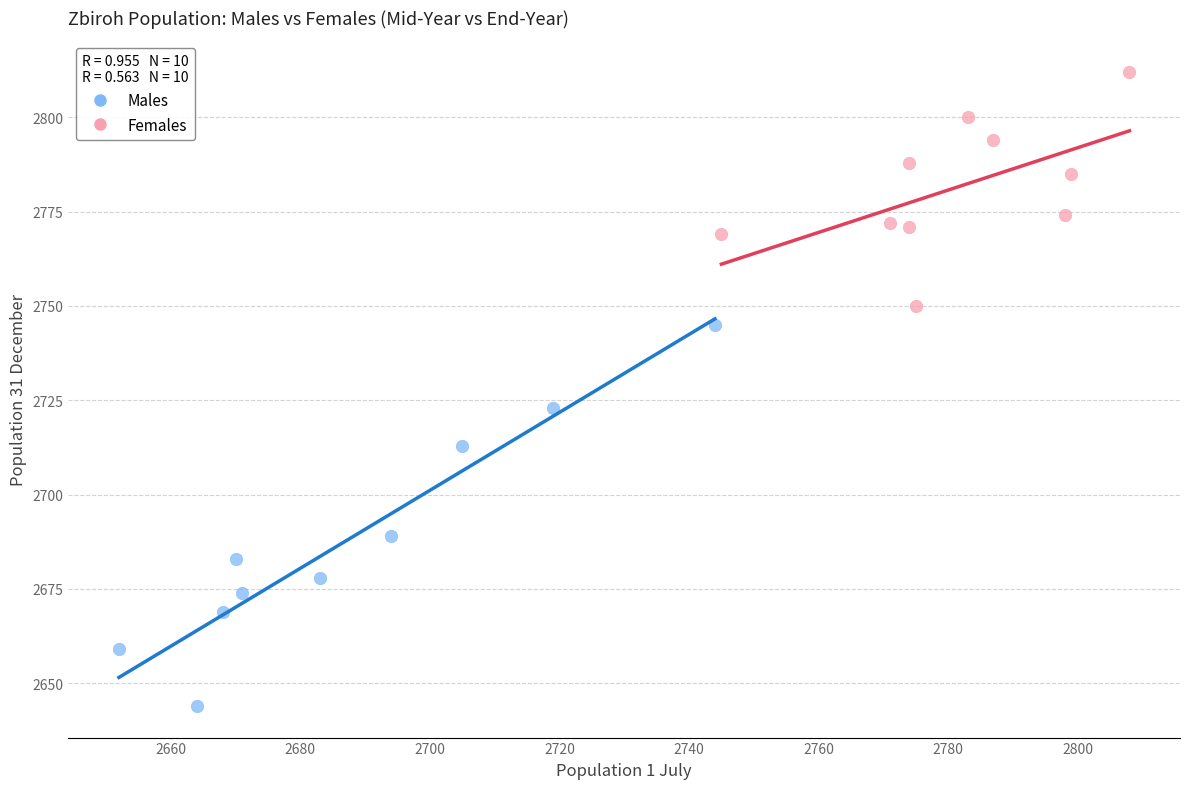

Which series reaches the maximum Y coordinate?

Females